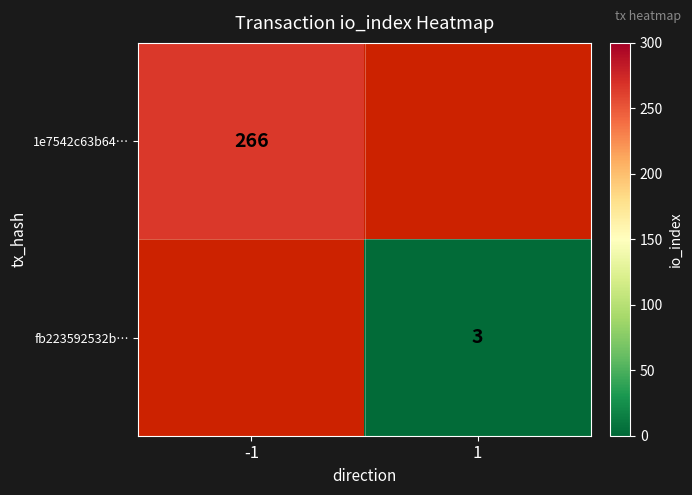

True or false: fb223592532b… has a value of 3 at 1.

True